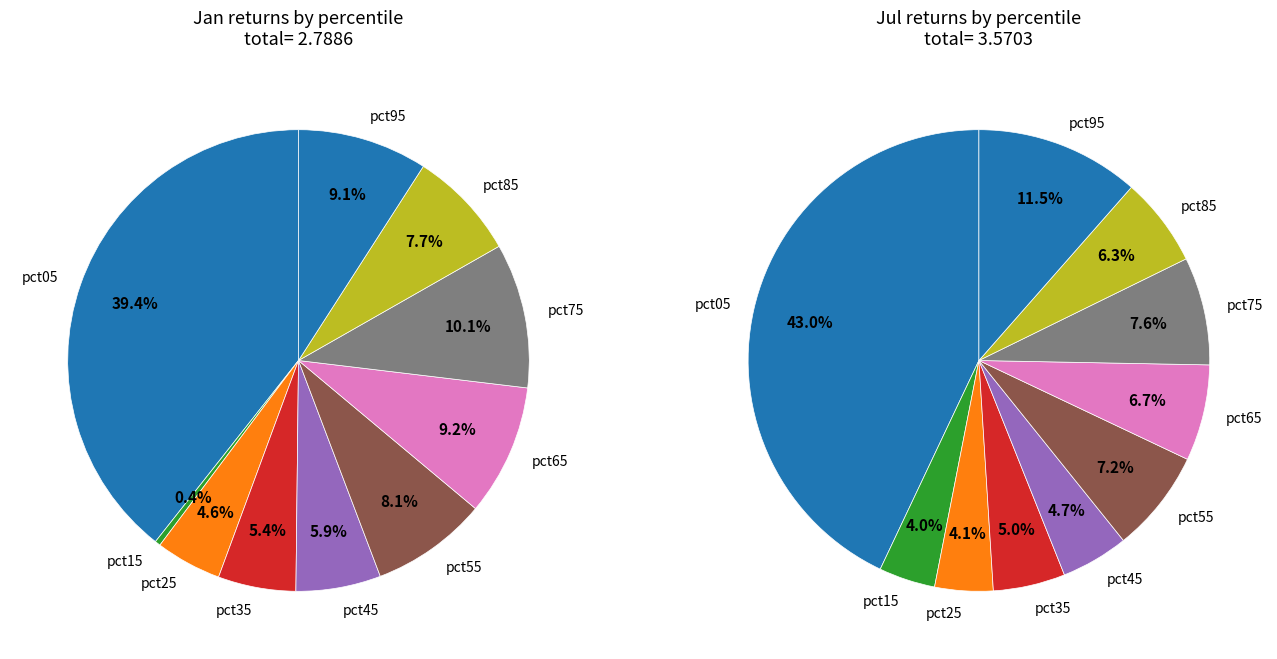

True or false: 8 accounts for 8% of the total.

True